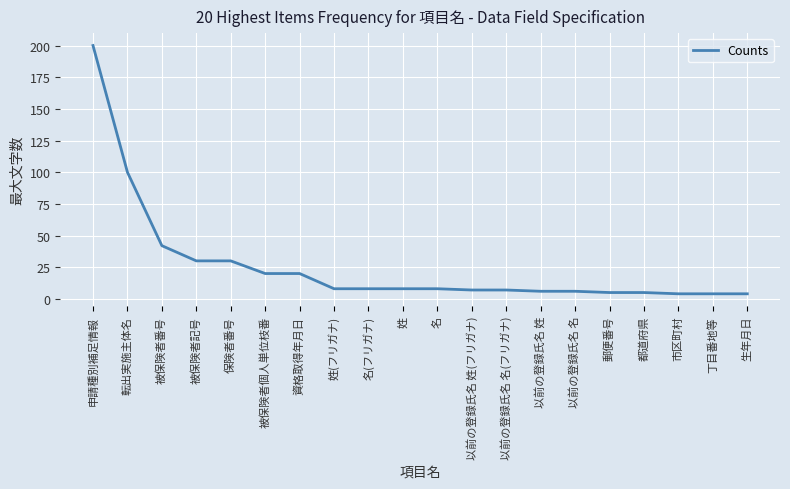

What is the sum of the values at 被保険者個人単位枝番 and 以前の登録氏名 名?

26